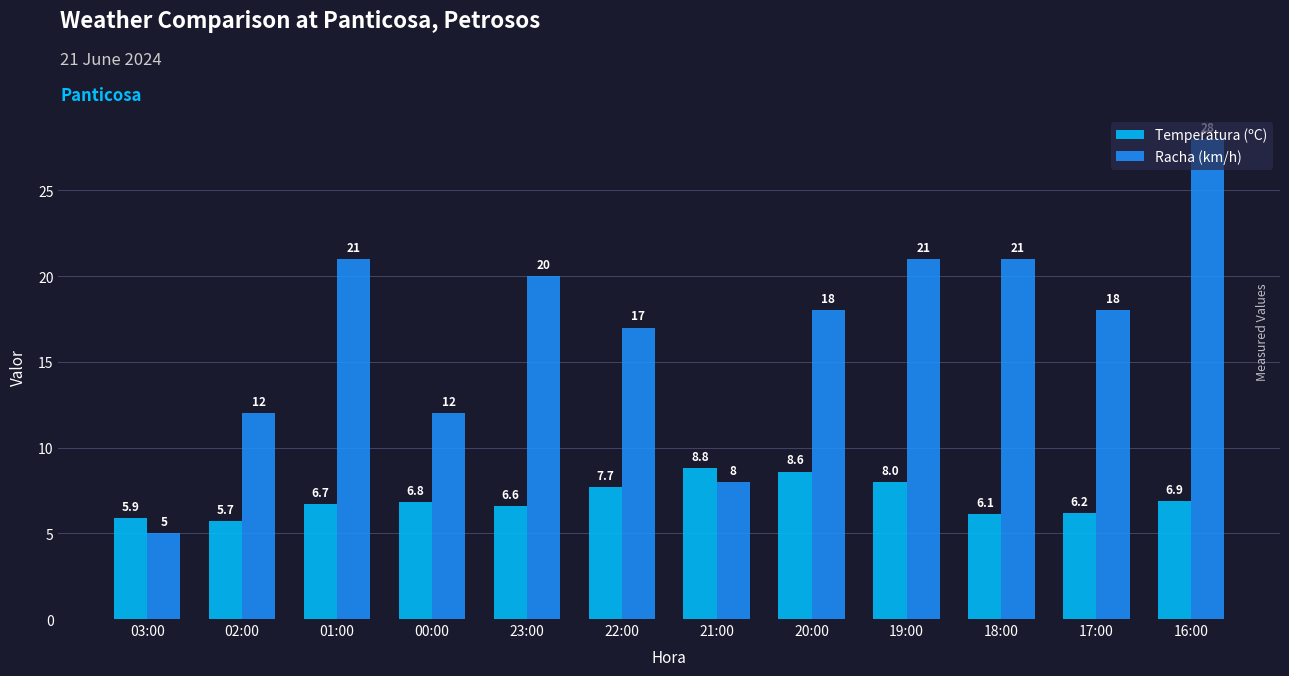

What is the value of the Temperatura (ºC) bar at the 7th from the left?

8.8